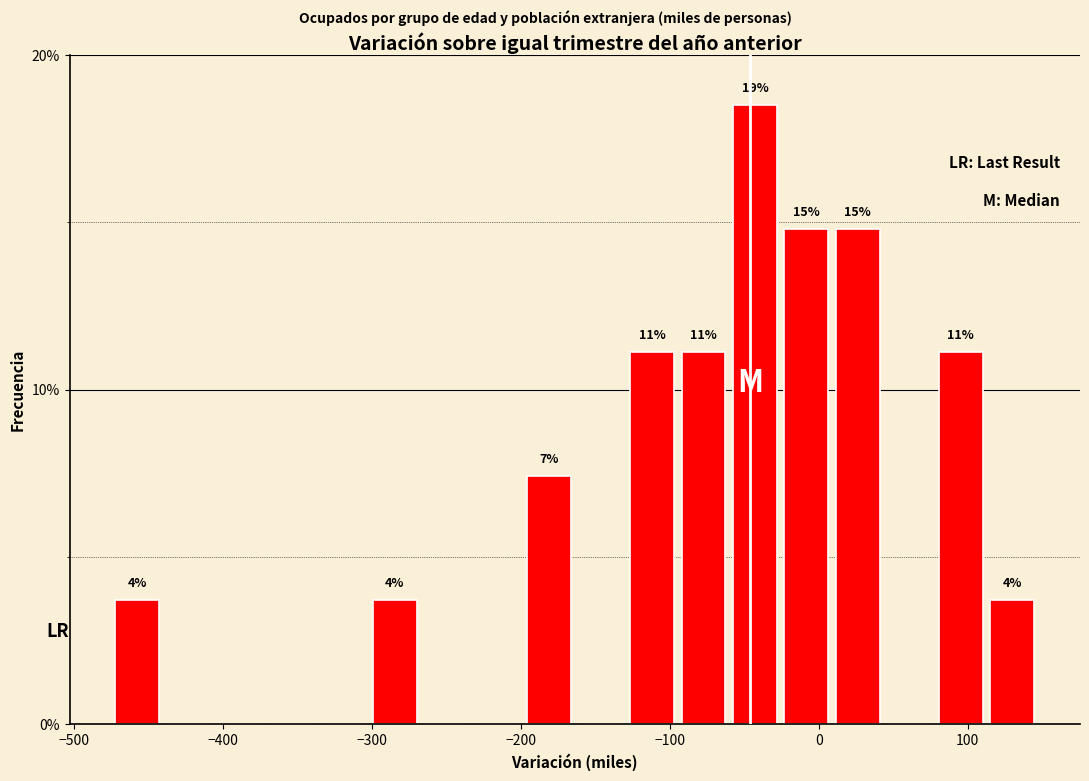

Read against the x-axis, roughly where is the centre of the tallest bar?

-40